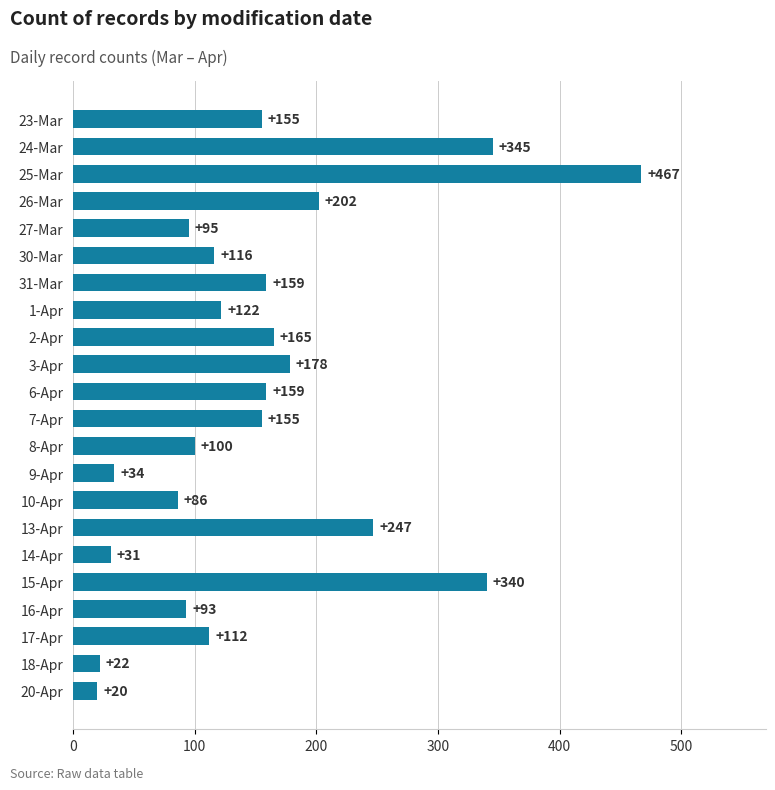

How many bars are there in total?

22